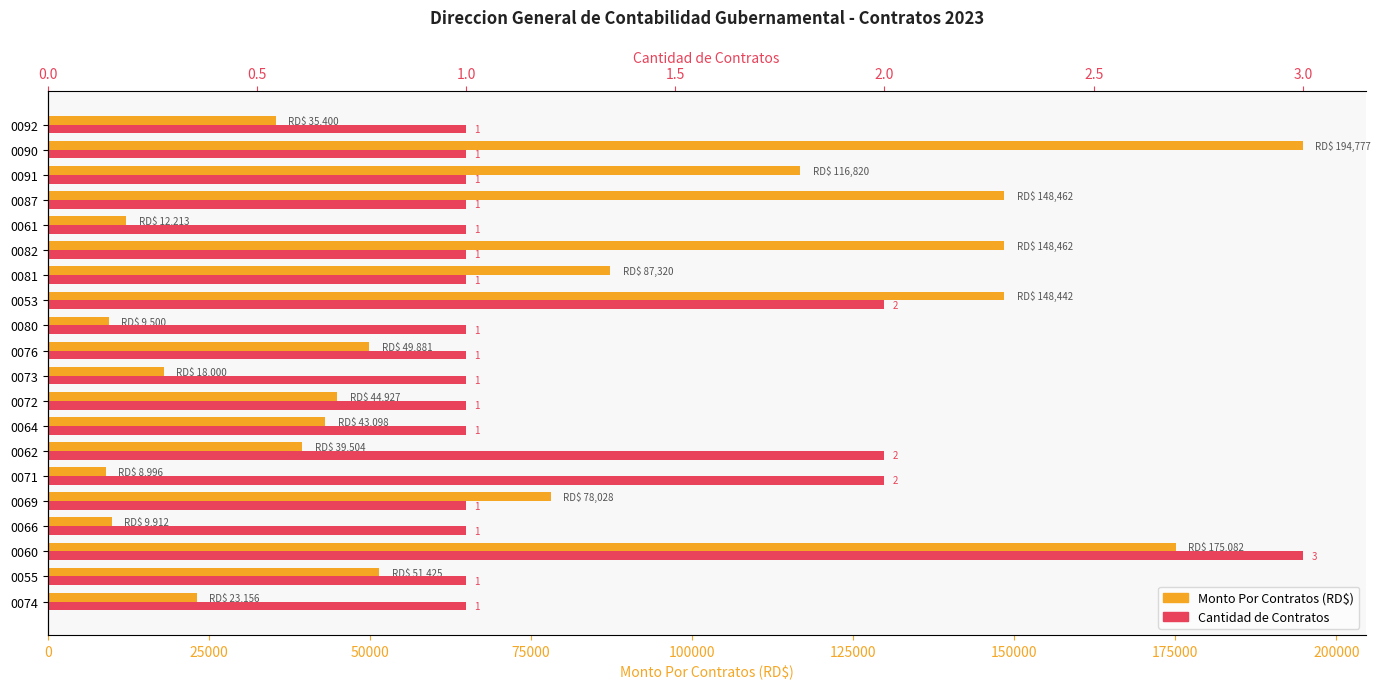

What is the maximum value for Monto Por Contratos (RD$)?

194777.2